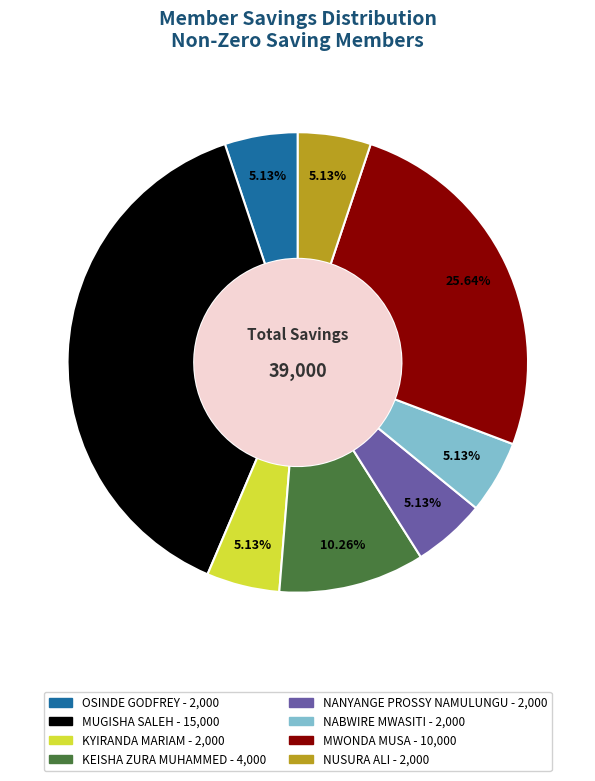

Is OSINDE GODFREY the majority of the pie?

No